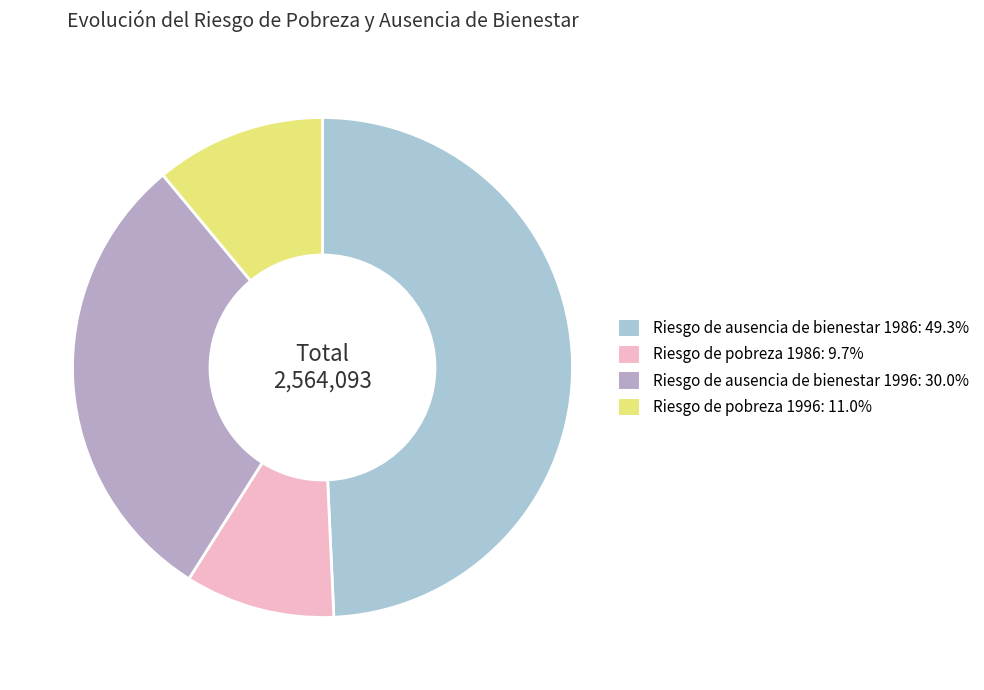

Is there a majority slice in this chart?

No